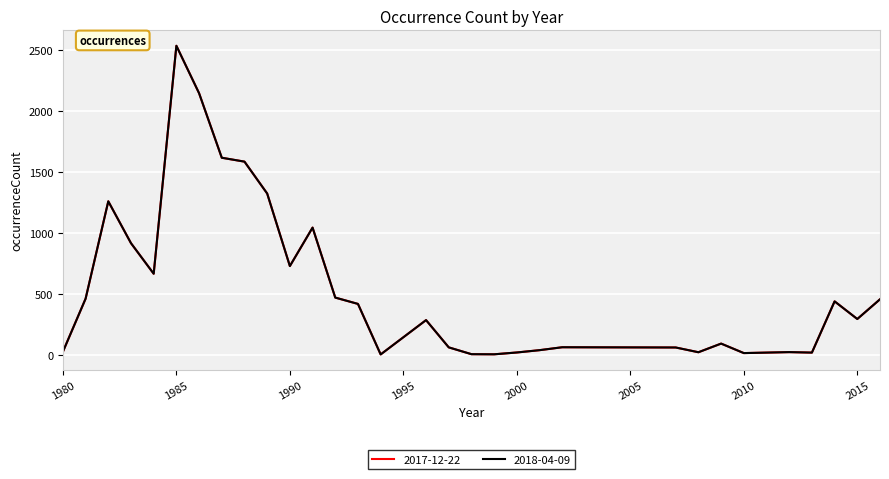

What is the difference between the maximum and minimum values in the 2018-04-09 series?

2536